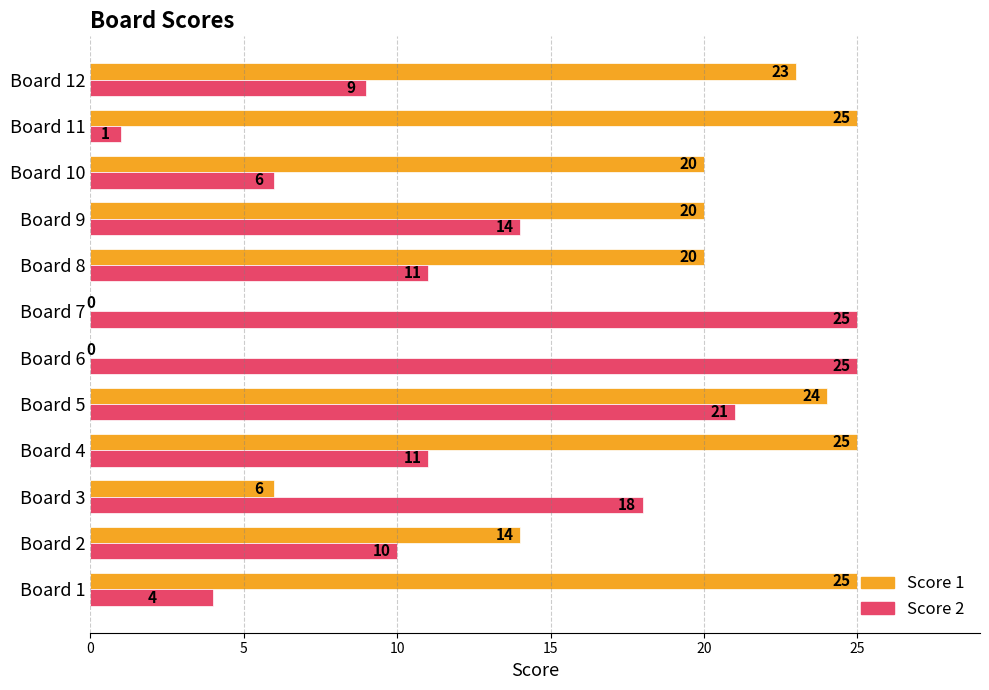

What is the greatest value displayed?

25